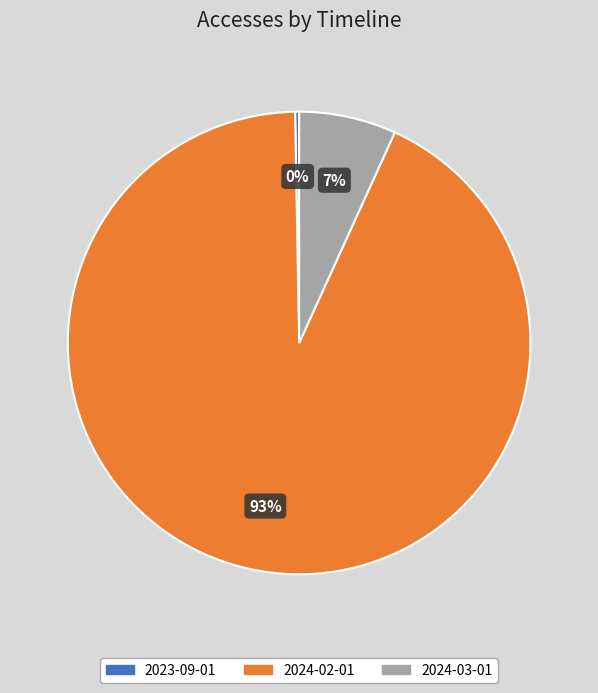

Does 2024-02-01 account for over 50% of the chart?

Yes